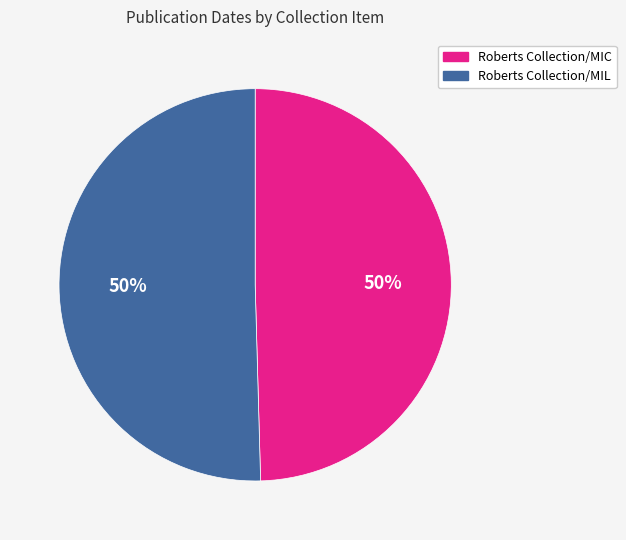

To the nearest percent, what portion does Roberts Collection/MIL represent?

50%